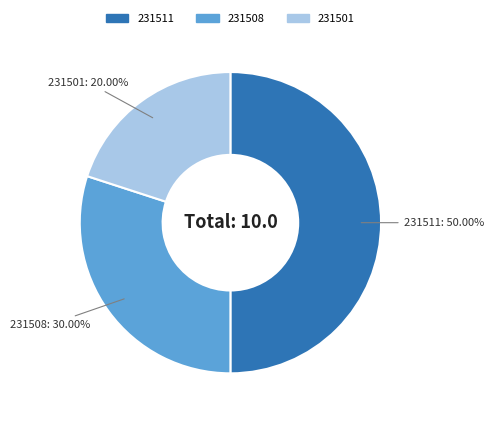

The 231501 slice represents 20% of the pie. True or false?

True